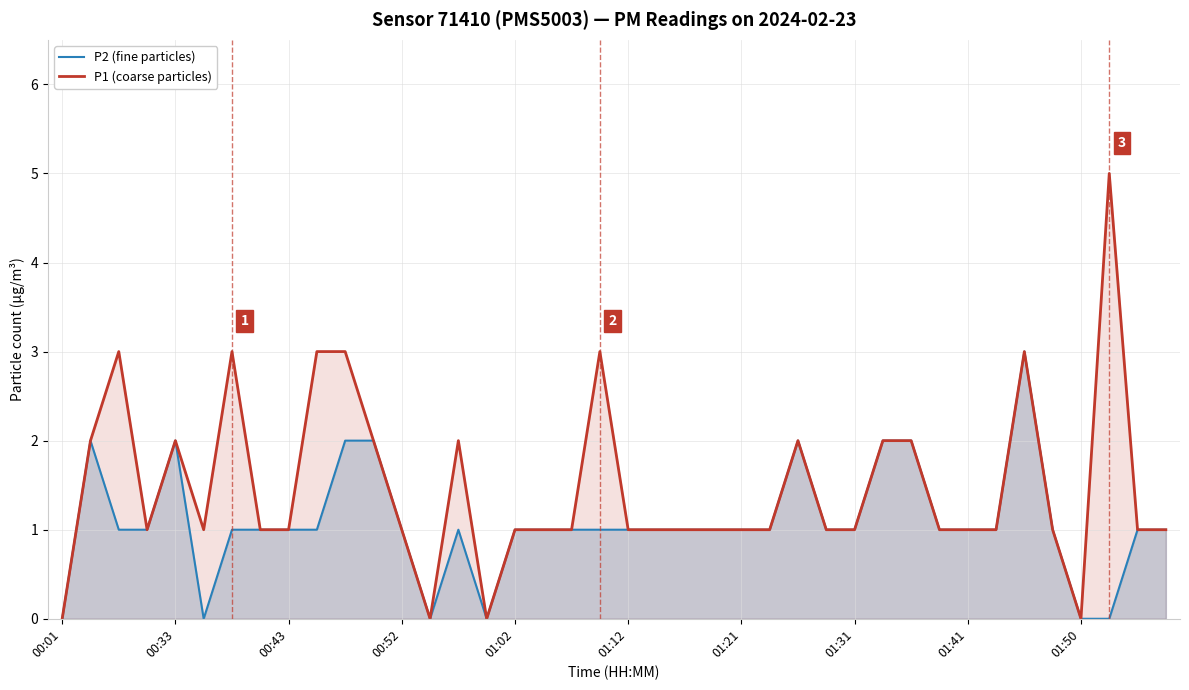

The value of P1 (coarse particles) at 38 is 1. True or false?

True